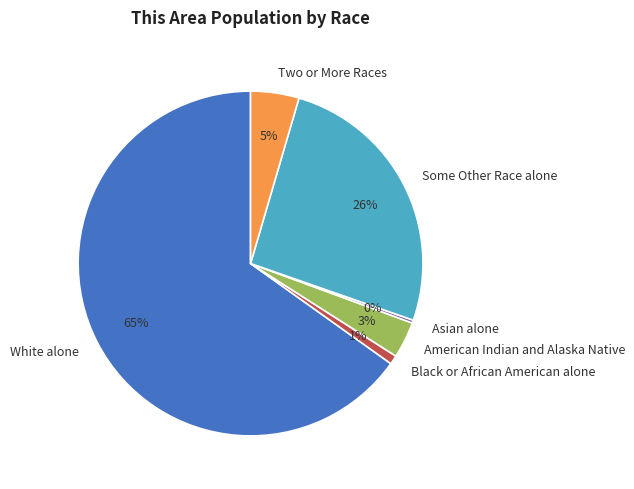

Does any single category account for the majority?

Yes